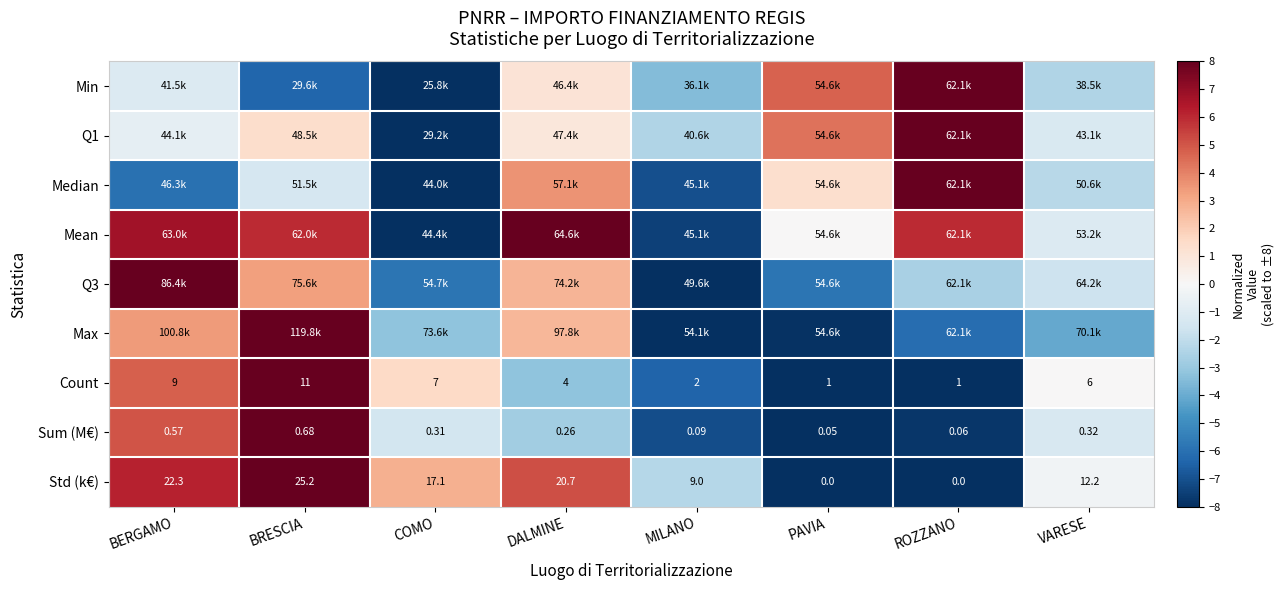

The Min series shows -3.5 at MILANO. True or false?

True